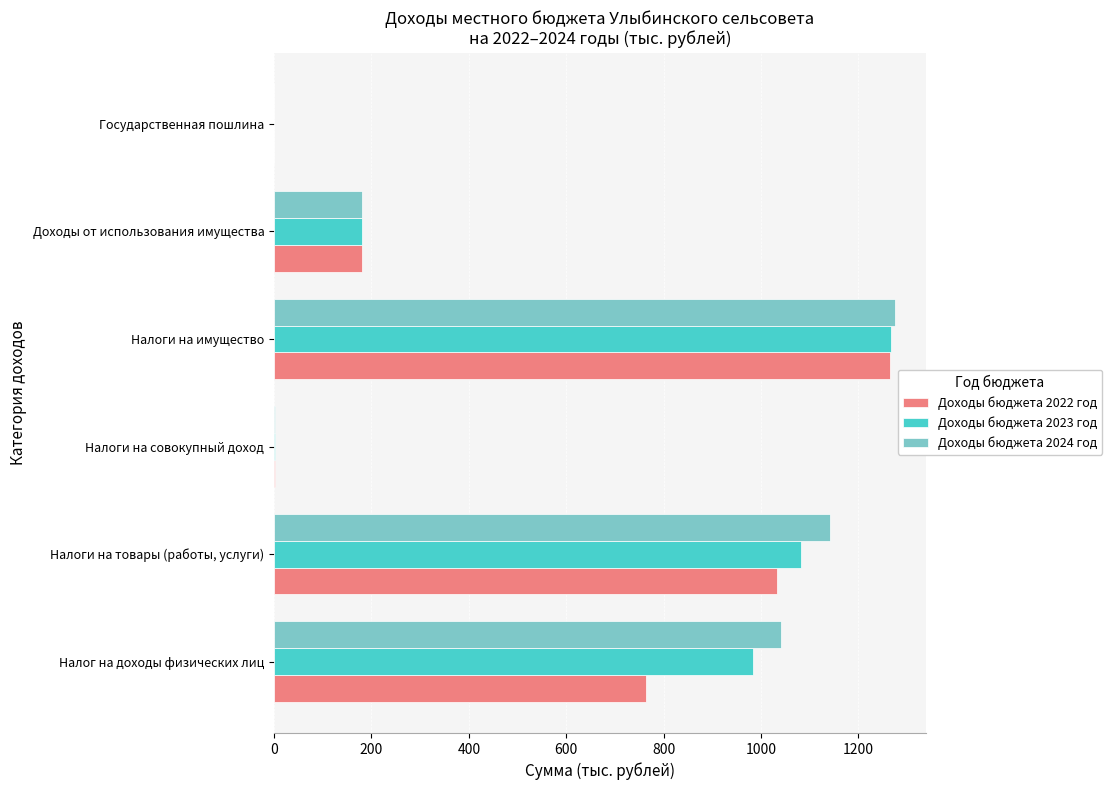

What are all the series names shown in the legend?

Доходы бюджета 2022 год, Доходы бюджета 2023 год, Доходы бюджета 2024 год